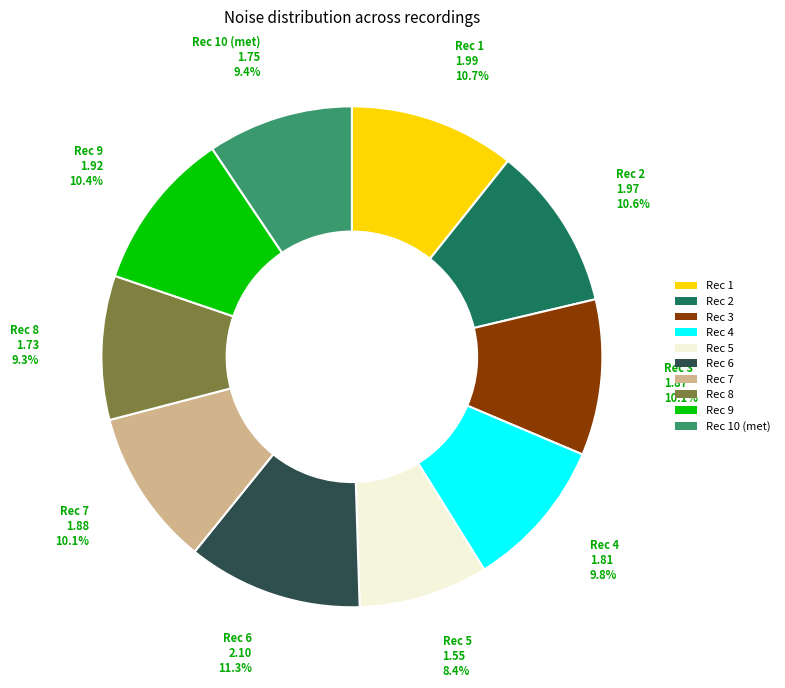

How many segments does this pie chart have?

10